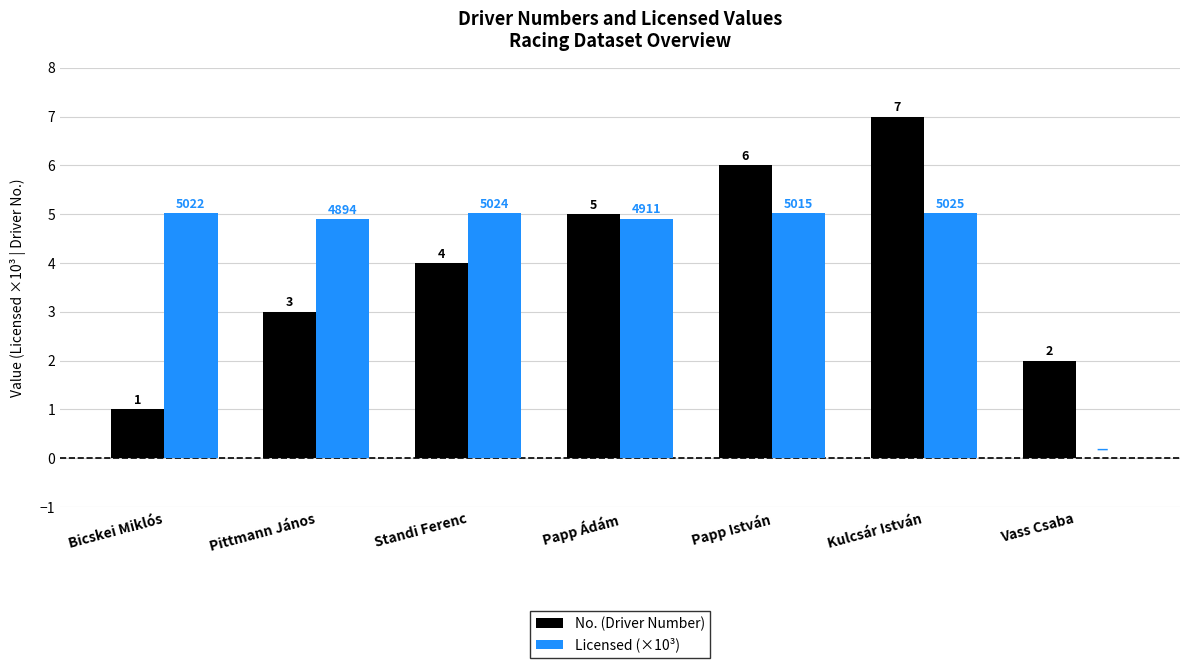

How many series are shown in this chart?

2